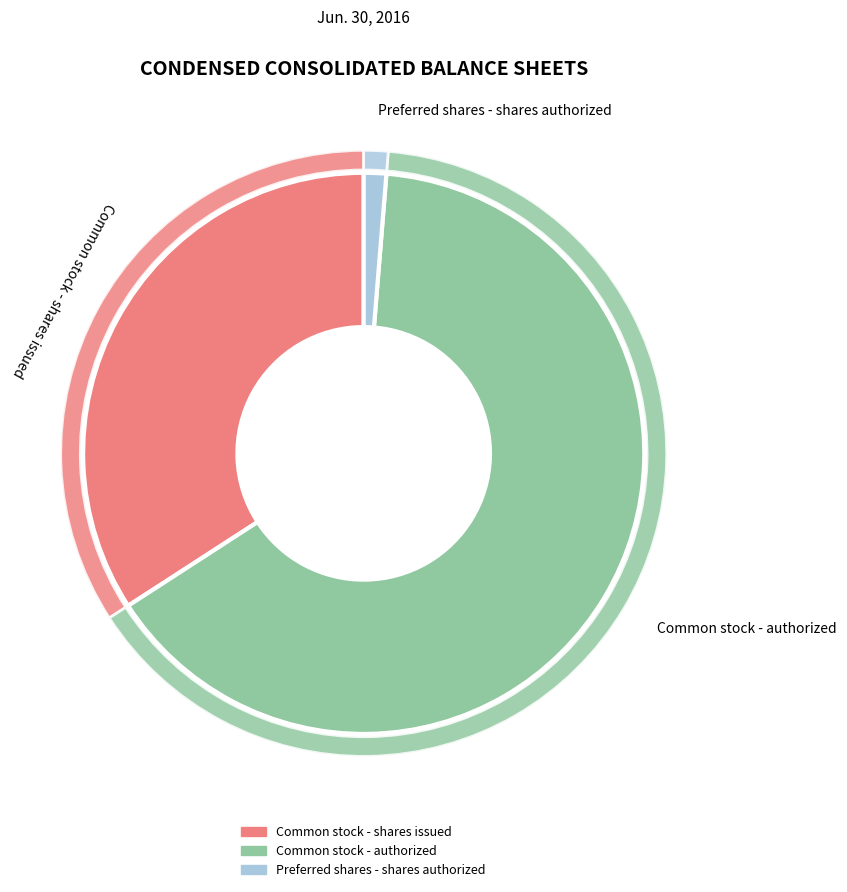

How much of the chart is everything except Common stock - authorized?

35.4%